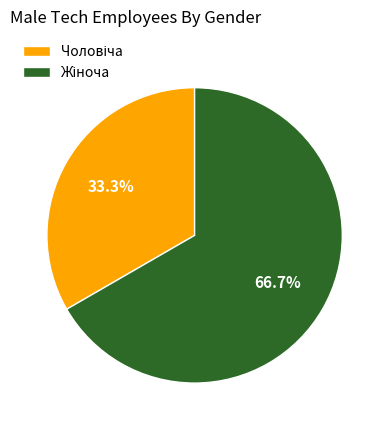

Does any single category account for the majority?

Yes